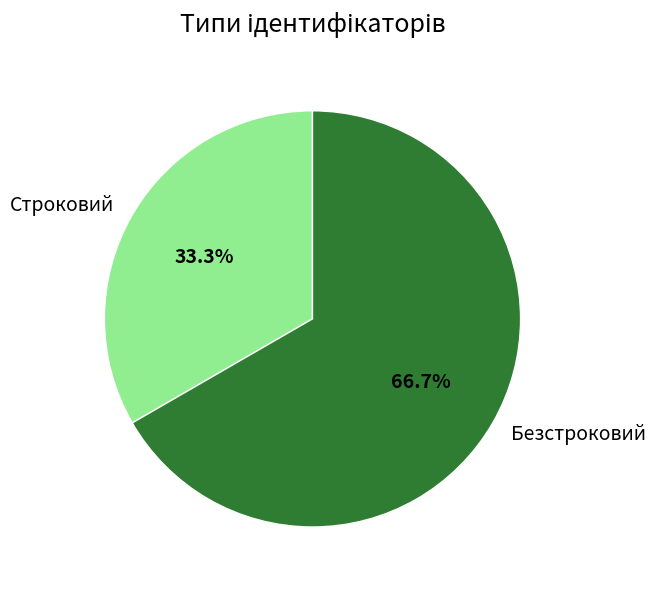

To the nearest percent, what is the combined percentage of Строковий and Безстроковий?

100%